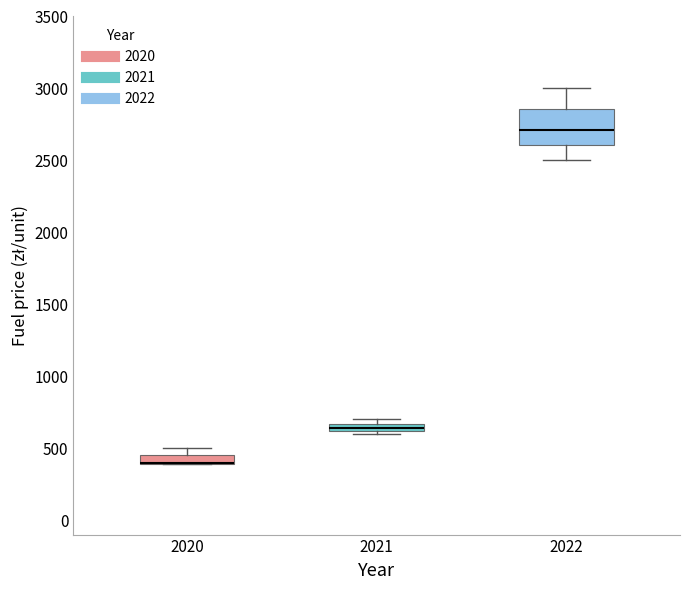

Where is the lower edge of the box at x = 2020 on the y-axis? The values are not printed on the chart, so give them approximately, as read against the axis.

400